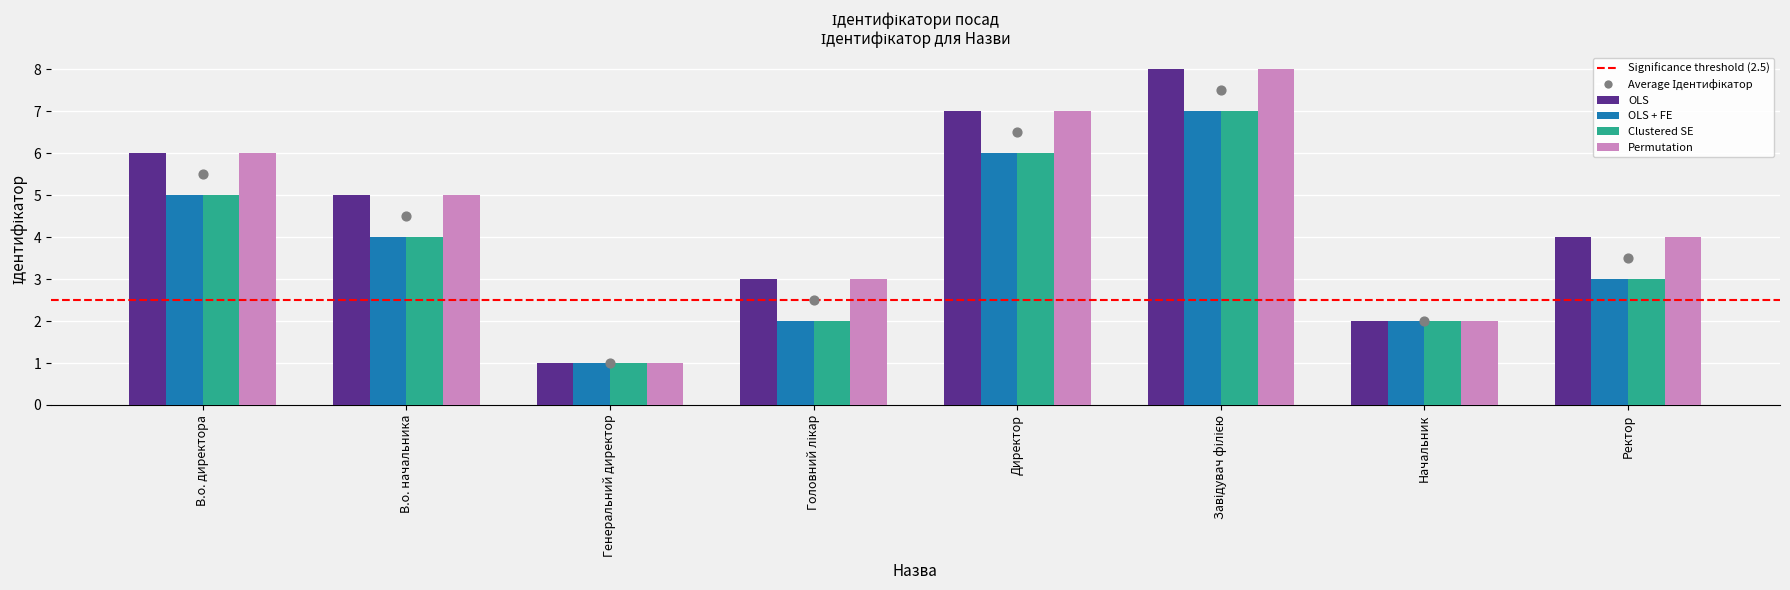

Is the value of OLS + FE at Головний лікар greater than the value of Clustered SE at В.о. начальника?

No